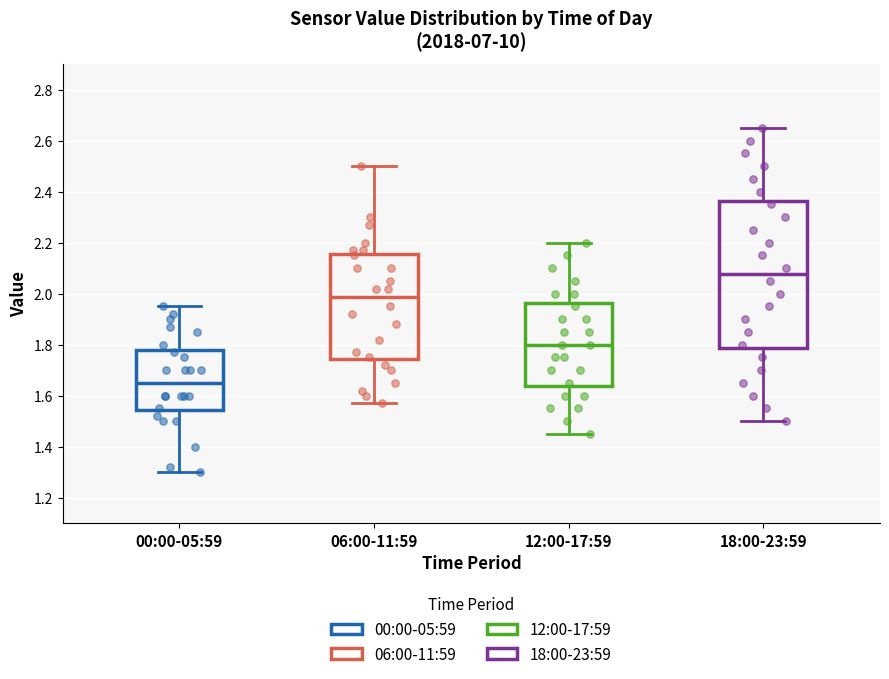

Which box's median line is the highest?

18:00-23:59